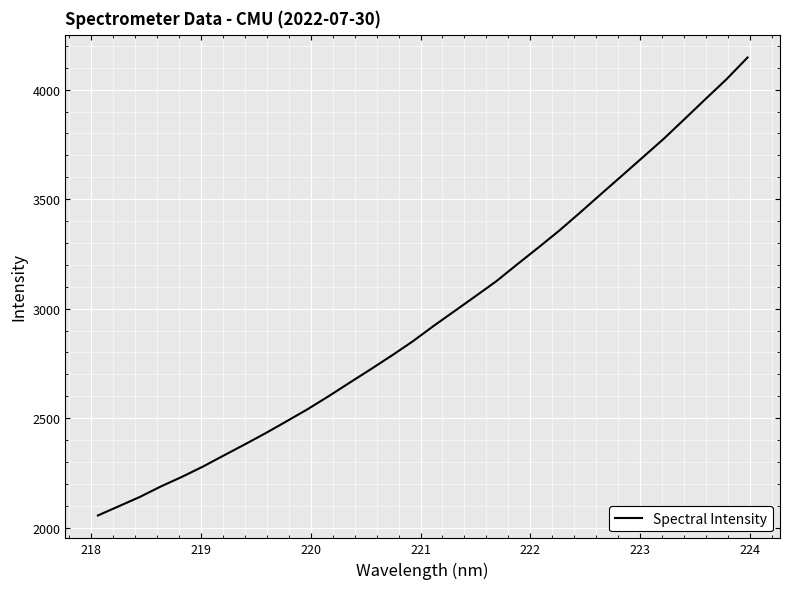

What is the smallest value displayed?

2055.8